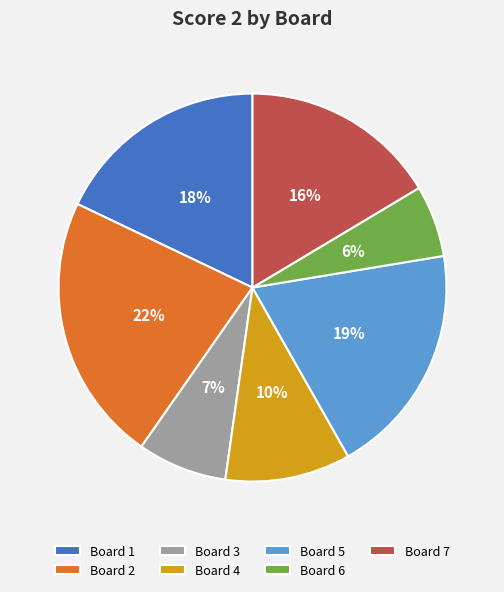

Is it true that Board 2 is 22% of the pie?

True